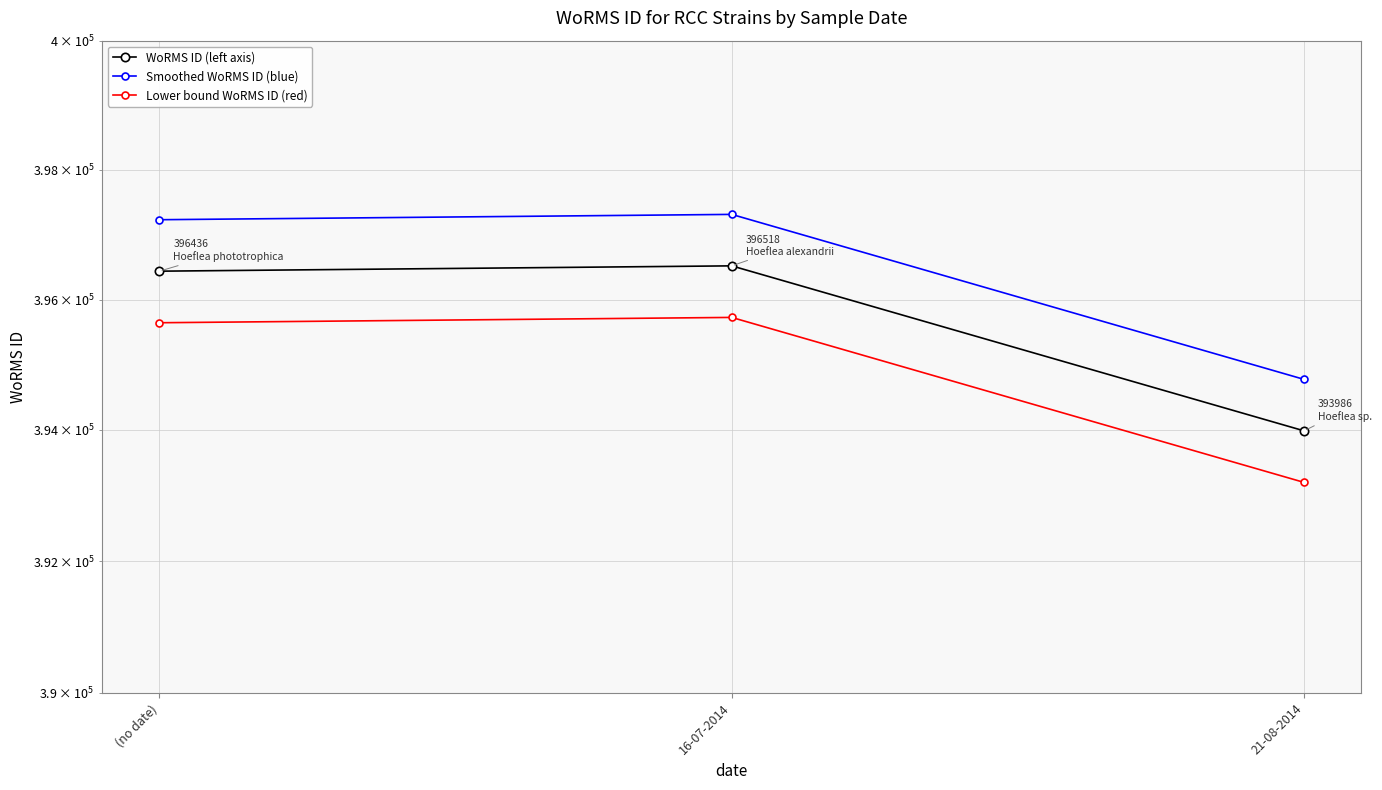

Which series changed the most between (no date) and 16-07-2014?

Smoothed WoRMS ID (blue)